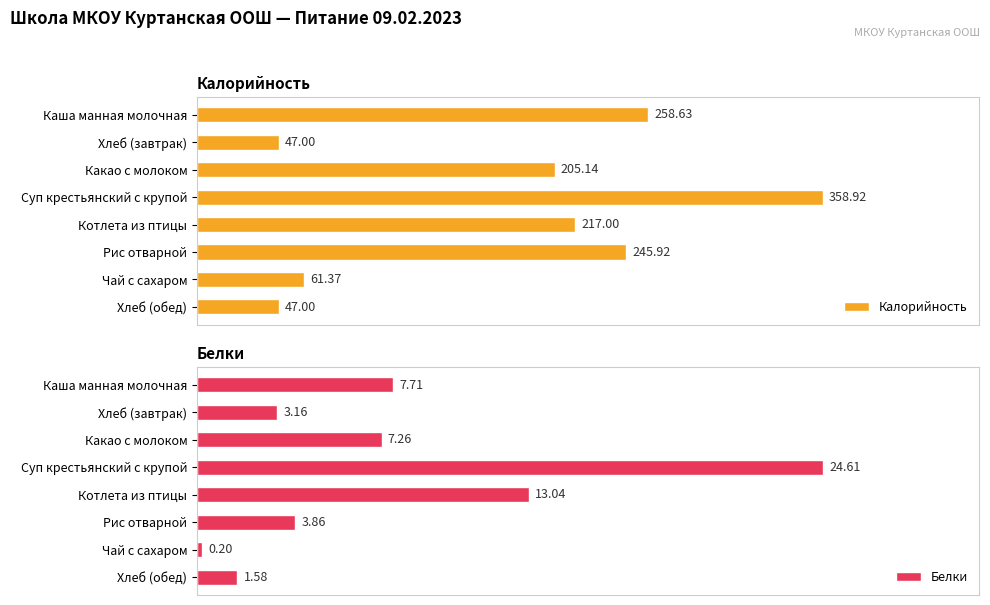

At which label is Калорийность closest to 202?

Какао с молоком